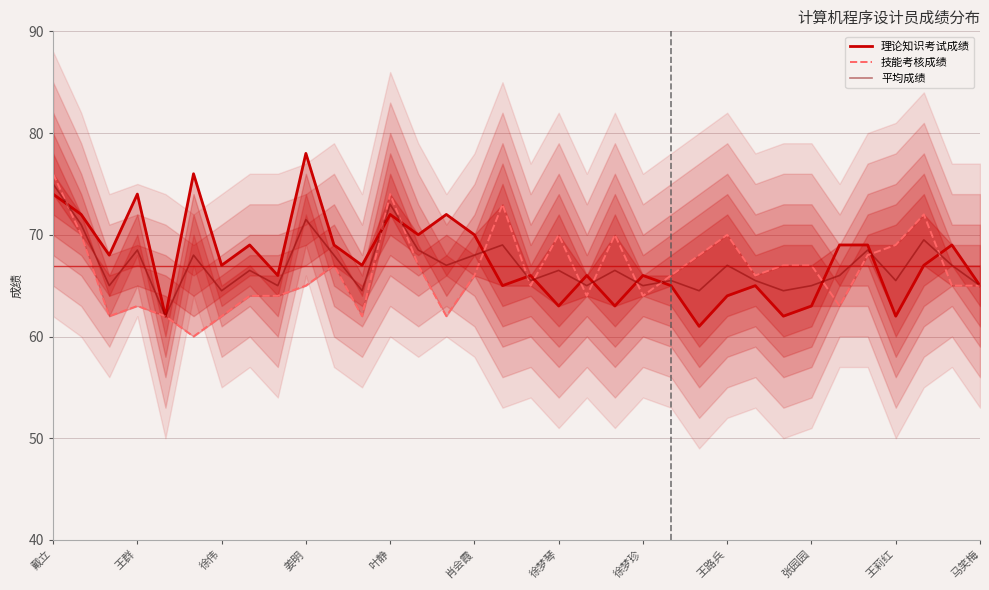

What is the minimum value for 平均成绩?

62.0